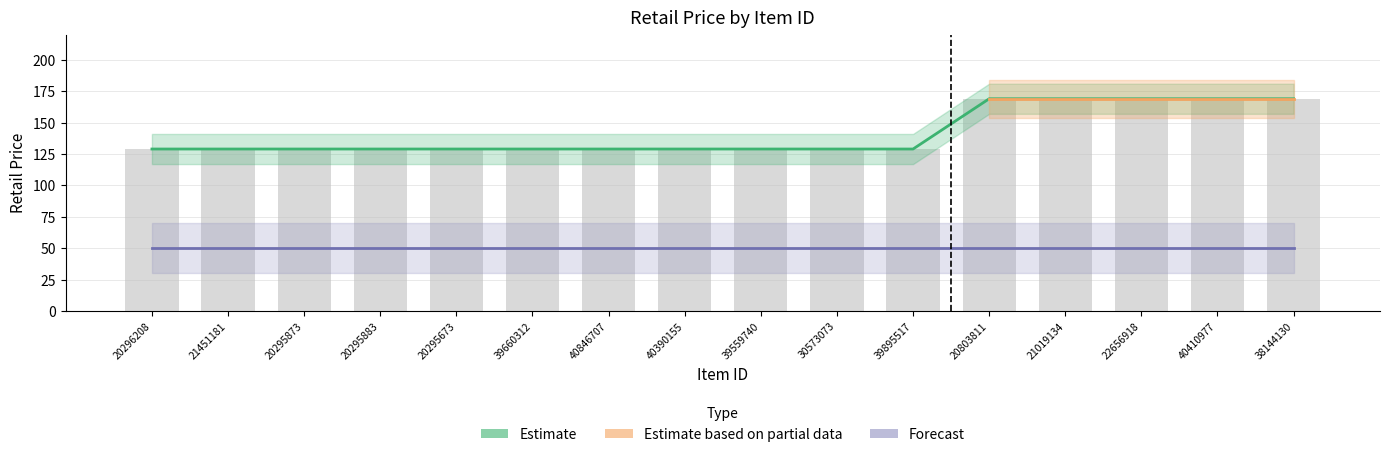

How many data points are above 129?

5